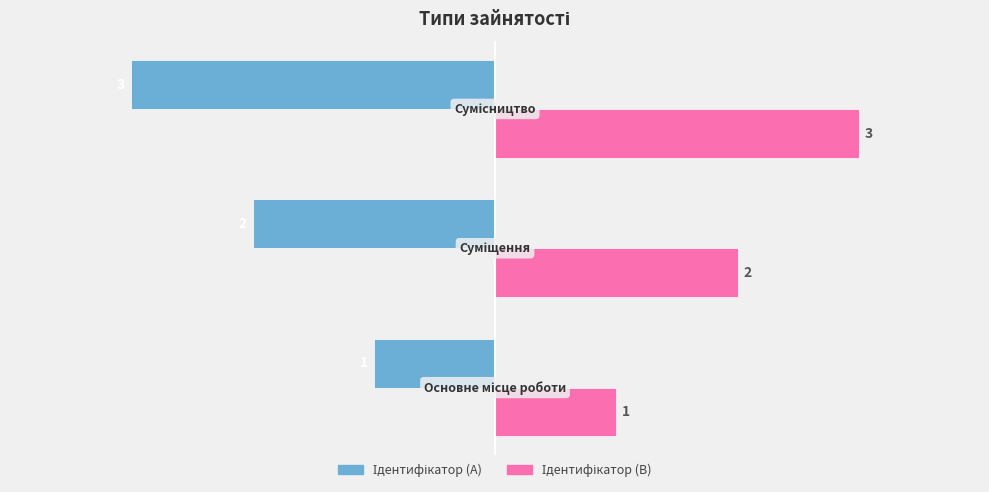

What is the minimum value shown in the chart?

-3